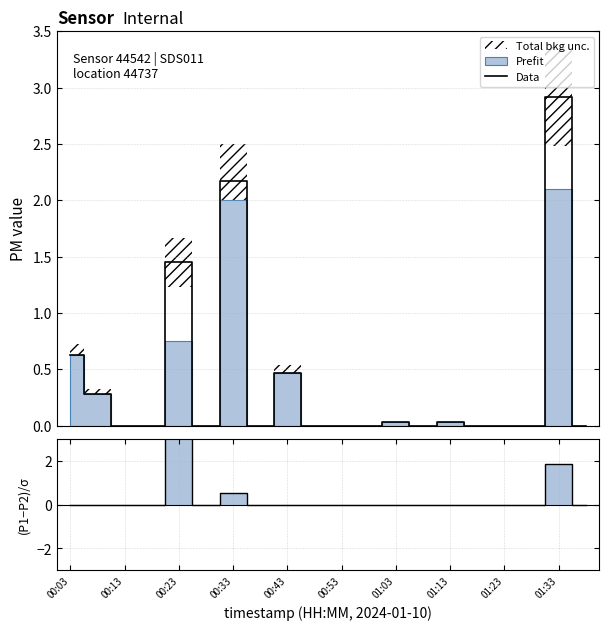

What is the highest value of the Data series?

2.9